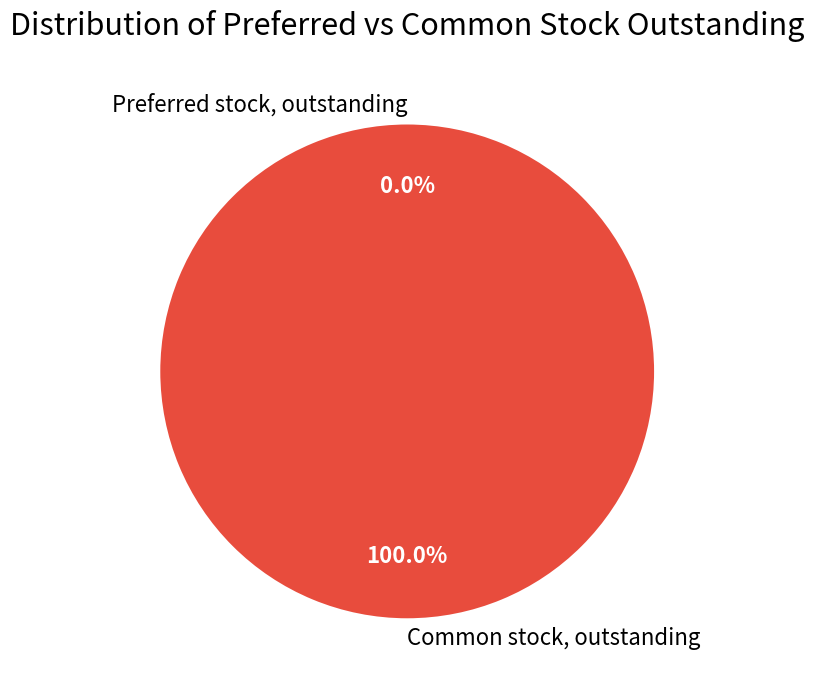

What is the largest slice in the pie chart?

Common stock, outstanding